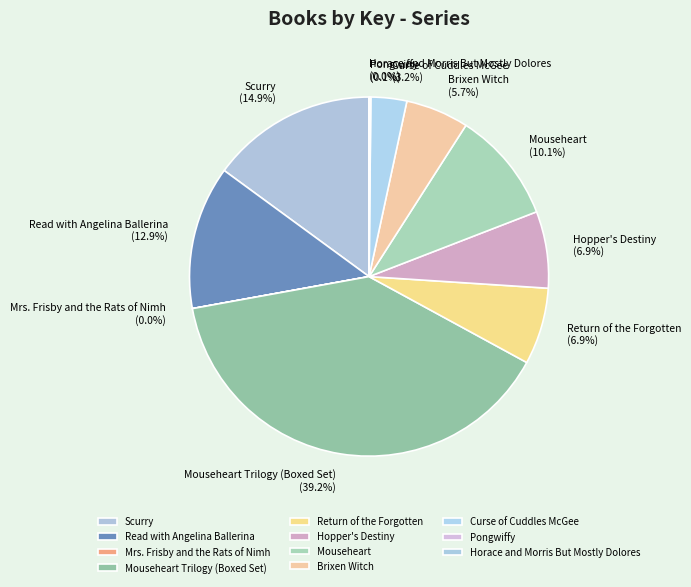

What is the largest slice in the pie chart?

Mouseheart Trilogy (Boxed Set)